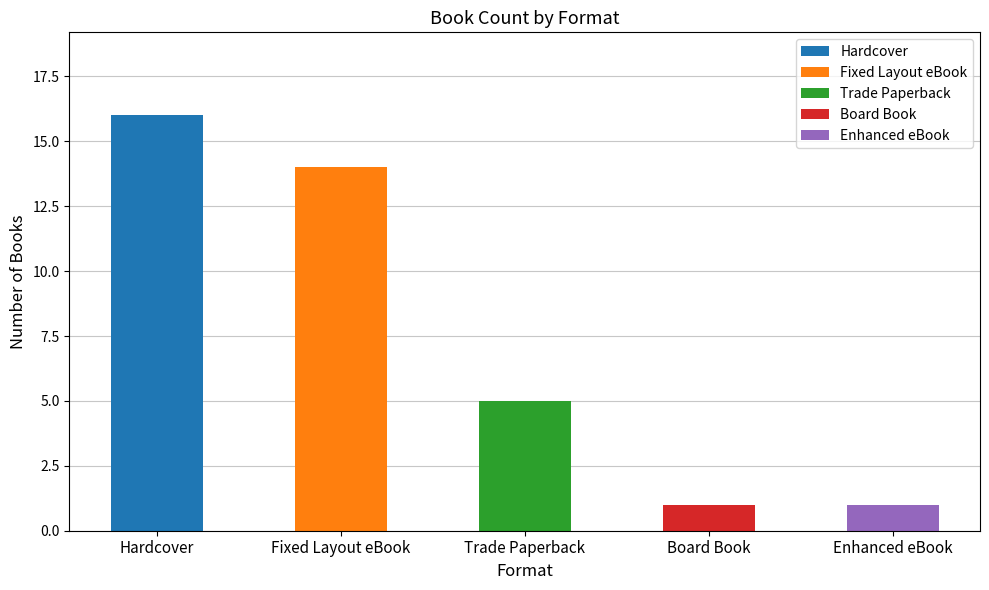

What is the change in value from Fixed Layout eBook to Board Book?

-13